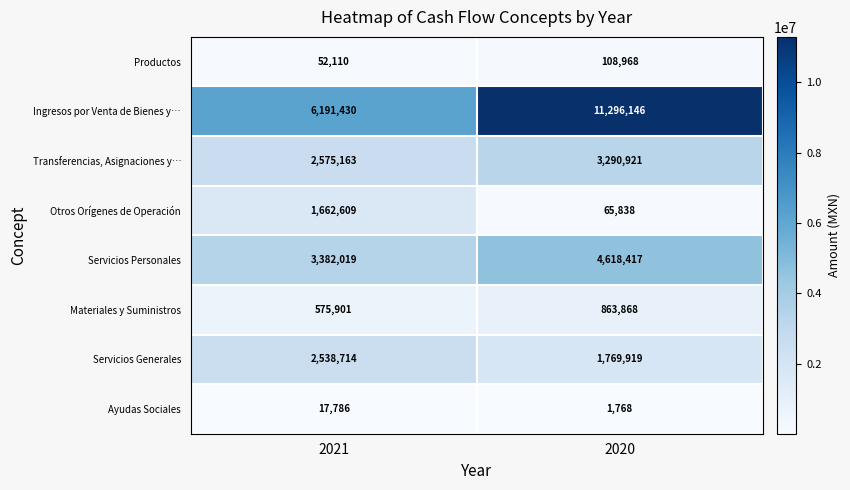

What value does the Productos series have at 2021, to the nearest 100?

52100